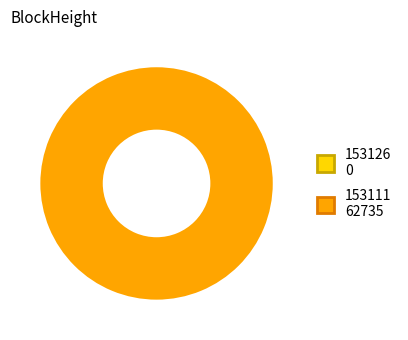

Count the number of slices in the pie.

2